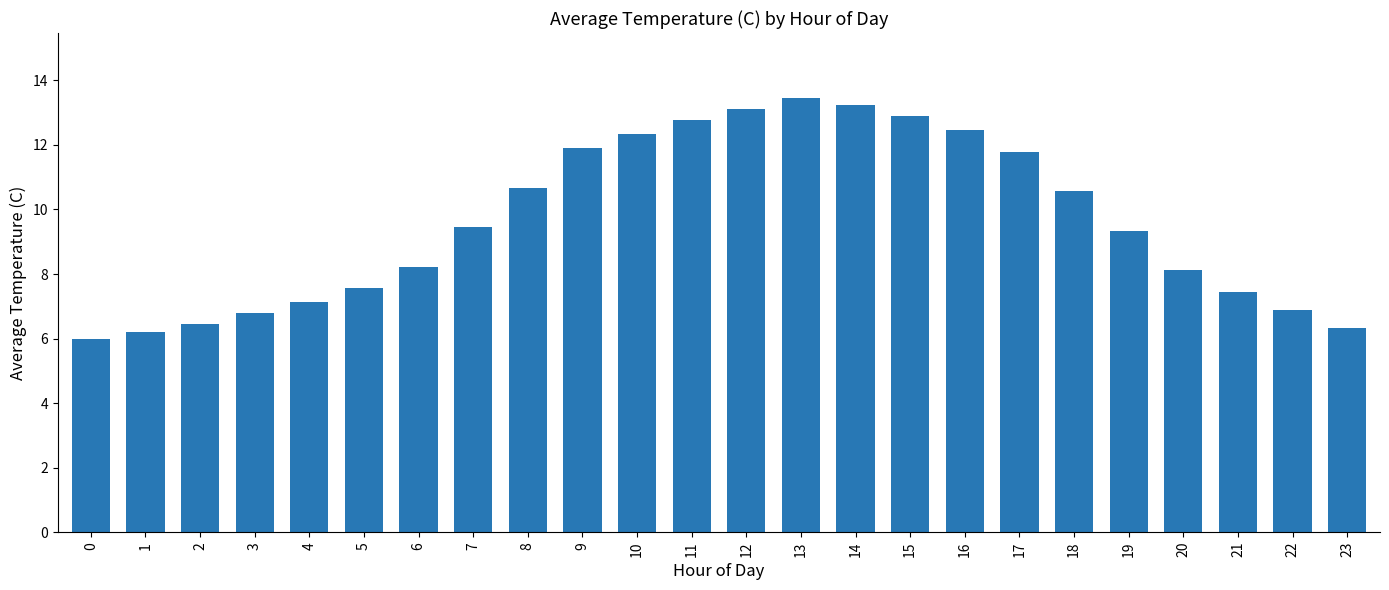

Is it true that the value at 13 is 5.6?

False